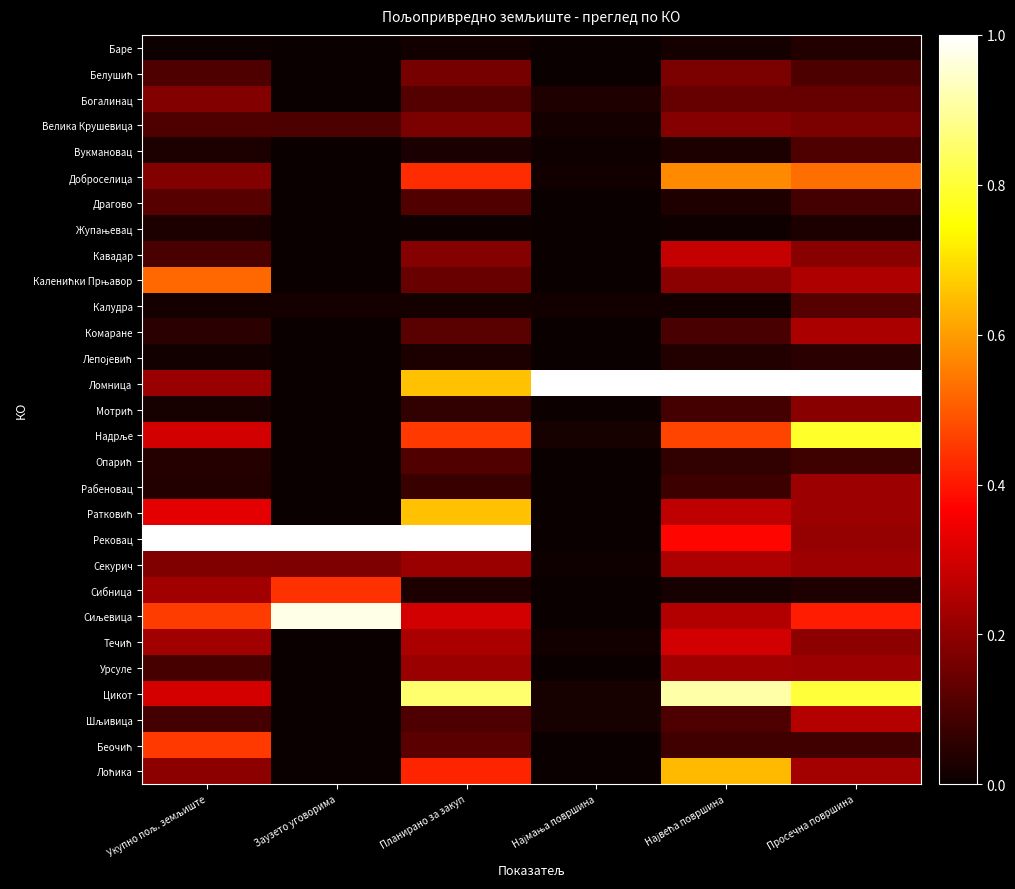

How many data points does each series have?

6